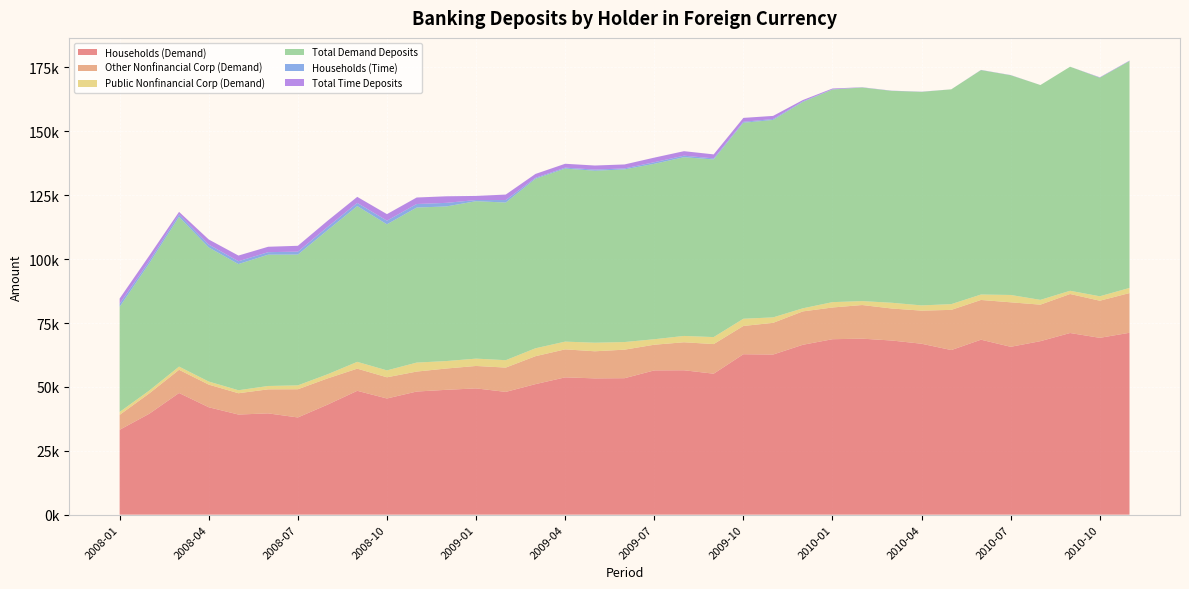

Reading left to right, what are all the values shown in this chart?

Households (Demand): 33212.1	39511.6	47610.3	42029.5	39178.0	39632.1	38044.2	43055.9	48462.2	45462.7	48182.1	48853.8	49415.4	48040.8	51081.6	53735.7	53331.0	53404.8	56453.0	56502.8	55165.5	62779.5	62654.8	66475.0	68658.6	68877.2	68143.1	66887.2	64417.1	68466.8	65689.3	67892.9	71086.8	69199.3	71180.3
Other Nonfinancial Corp (Demand): 5845.8	7956.2	9075.3	8858.9	8339.4	9404.3	11031.5	10260.8	8670.6	8294.7	7808.2	8337.0	8772.5	9516.2	10927.3	10949.3	10600.7	11163.9	10046.0	10960.8	11585.5	11062.5	12406.5	13061.3	12411.1	13157.1	12520.1	12956.9	15721.3	15547.9	17409.3	14286.2	15261.4	14521.2	15532.2
Public Nonfinancial Corp (Demand): 1131.0	1121.7	1259.6	1200.6	1173.2	1317.8	1522.8	1617.6	2664.1	2701.0	3519.1	2918.1	2870.7	2890.6	3100.7	3029.3	3353.0	2983.7	2144.0	2472.4	2739.6	2823.1	2137.8	1209.7	2095.1	1535.9	2252.4	2042.3	2245.7	2130.6	2871.3	1876.2	1266.3	1736.6	2011.9
Total Demand Deposits: 41141.0	49808.0	58598.4	52481.2	49378.4	51380.7	51177.7	56384.3	60951.8	57164.8	60672.2	60502.8	61613.7	61689.1	66345.0	67716.6	67299.4	67552.9	68647.5	69938.9	69511.5	76697.3	77259.2	80752.7	83194.8	83575.8	82921.1	83562.6	84057.5	87818.9	85981.5	84066.8	87672.0	85515.6	88783.0
Households (Time): 1193.3	950.4	947.7	1115.5	1104.0	985.0	1154.4	1259.7	1241.1	1421.0	1381.2	1405.3	448.3	977.9	363.8	363.1	441.9	390.2	631.0	599.7	409.3	370.1	361.2	246.6	100.1	53.6	36.9	36.9	0.0	36.9	36.9	0.0	0.0	89.9	90.0
Total Time Deposits: 2056.2	2050.6	1004.2	1992.3	2221.3	2117.2	2281.2	2419.9	2370.8	2560.4	2544.7	2570.9	1607.4	2147.3	1515.6	1518.8	1601.3	1551.4	1792.5	1761.9	1572.5	1533.7	1222.5	493.0	300.1	53.6	36.9	36.9	0.0	36.9	36.9	0.0	0.0	89.9	90.0